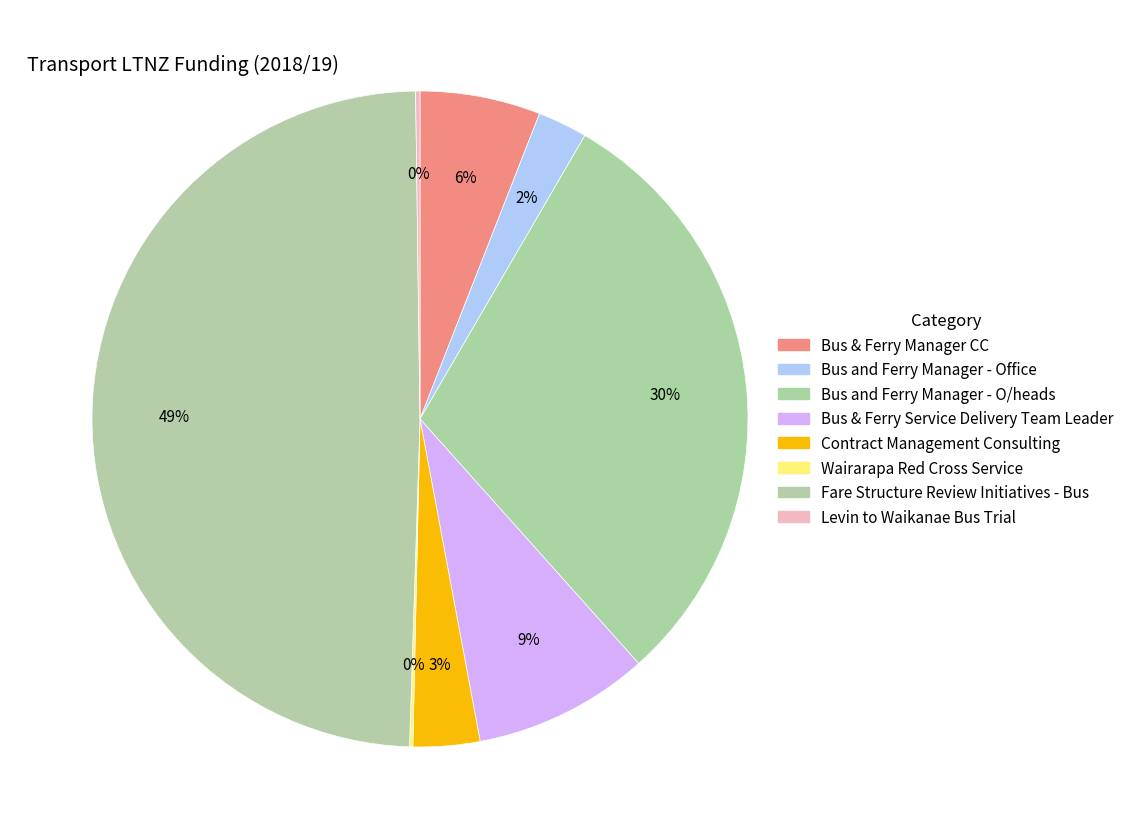

How many slices are in this pie chart?

8